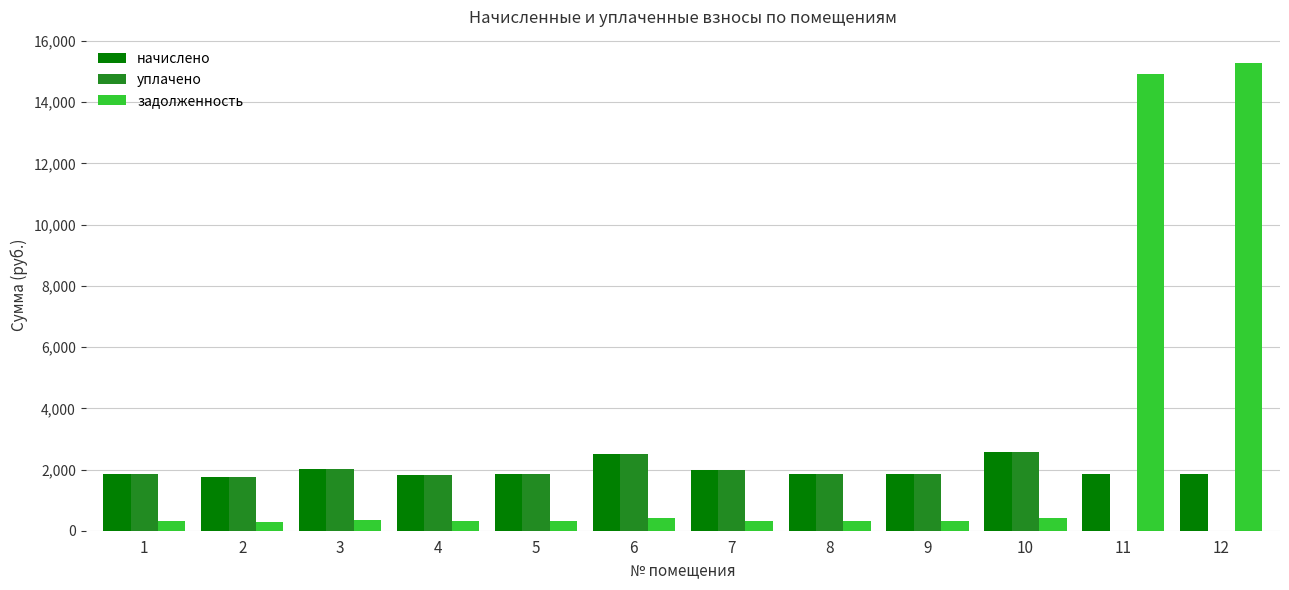

True or false: уплачено has a value of 1849.0 at 5.

True